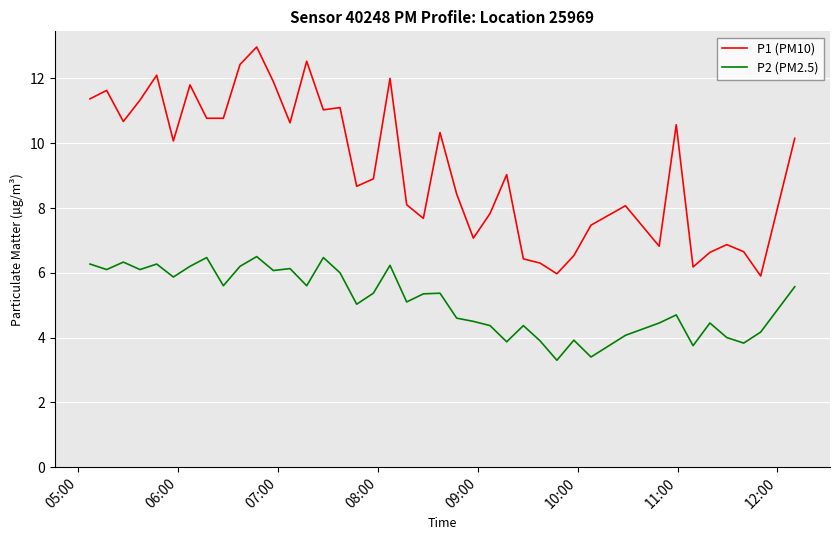

What is the sum of all P1 (PM10) values?

371.7